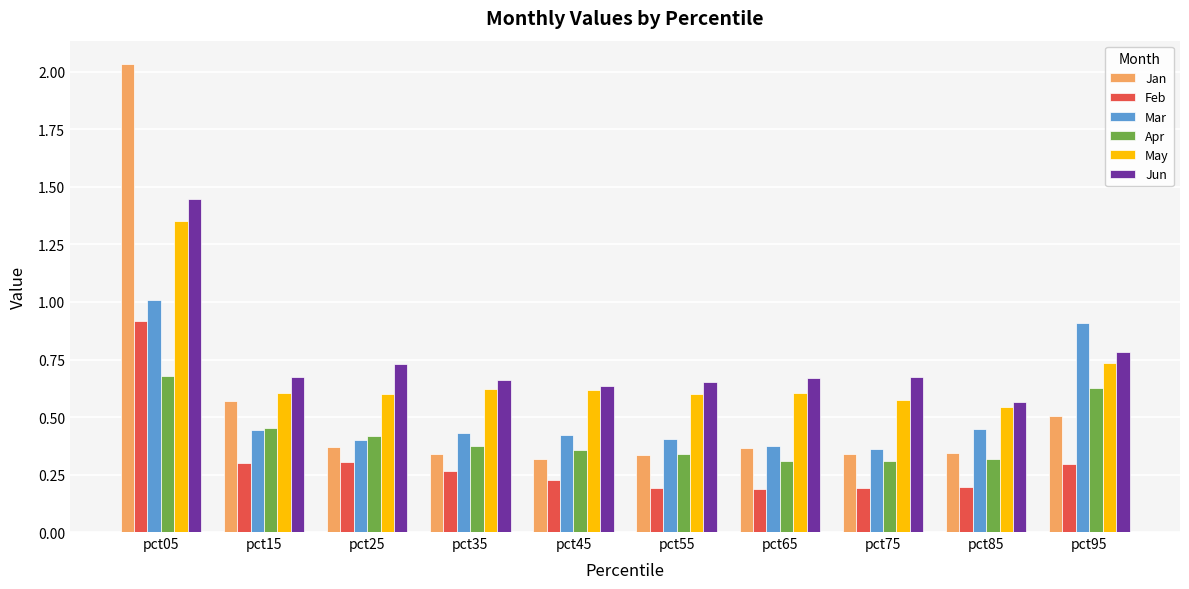

Between pct05 and pct55, which series saw the biggest shift?

Jan